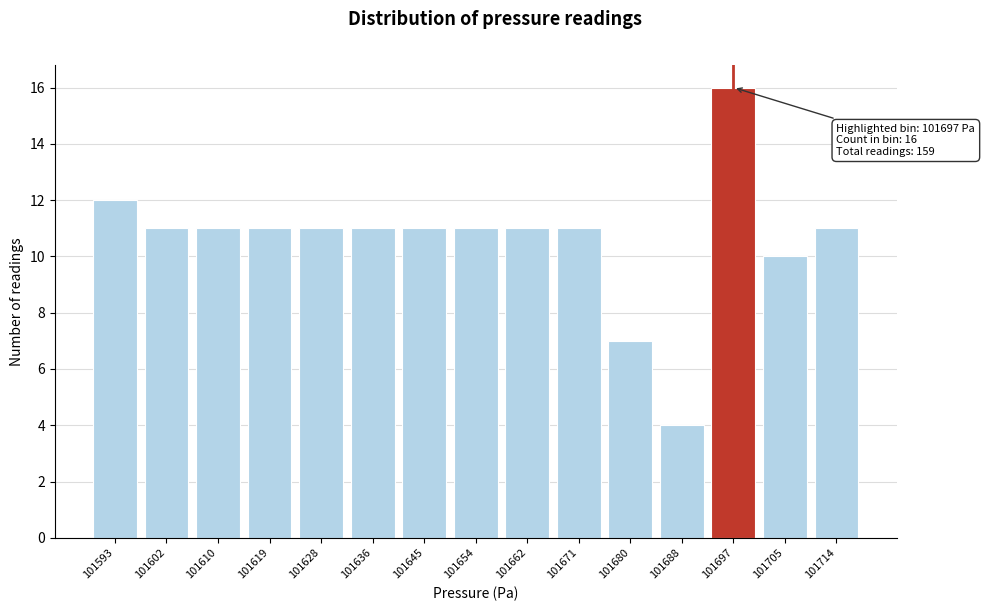

Reading left to right, list all the values displayed in this chart.

12	11	11	11	11	11	11	11	11	11	7	4	16	10	11